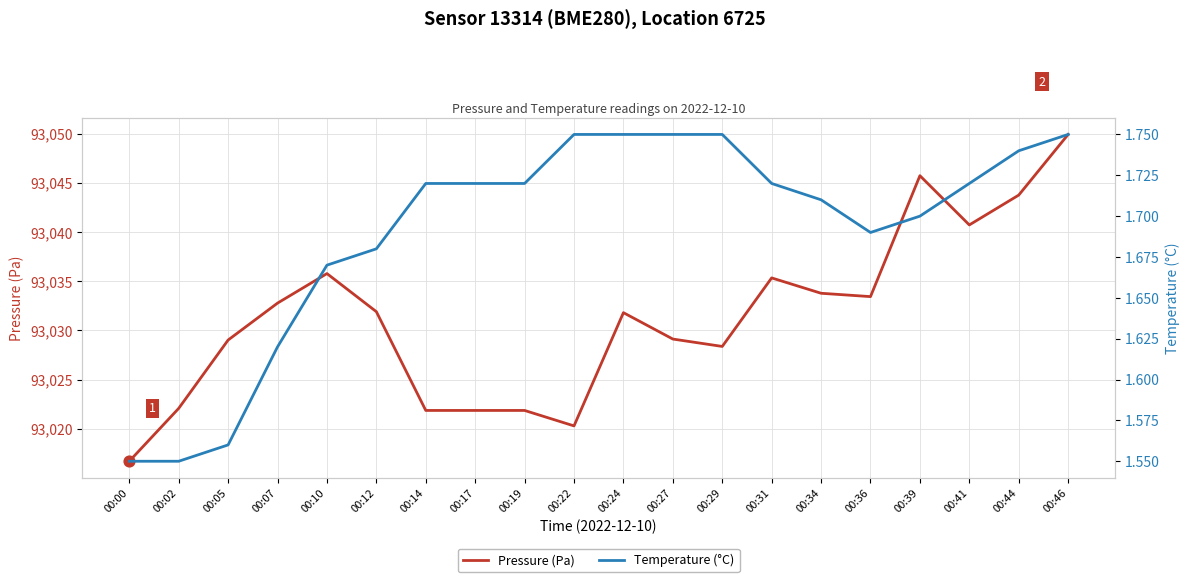

What is the total value across all series at 00:46?

93051.7